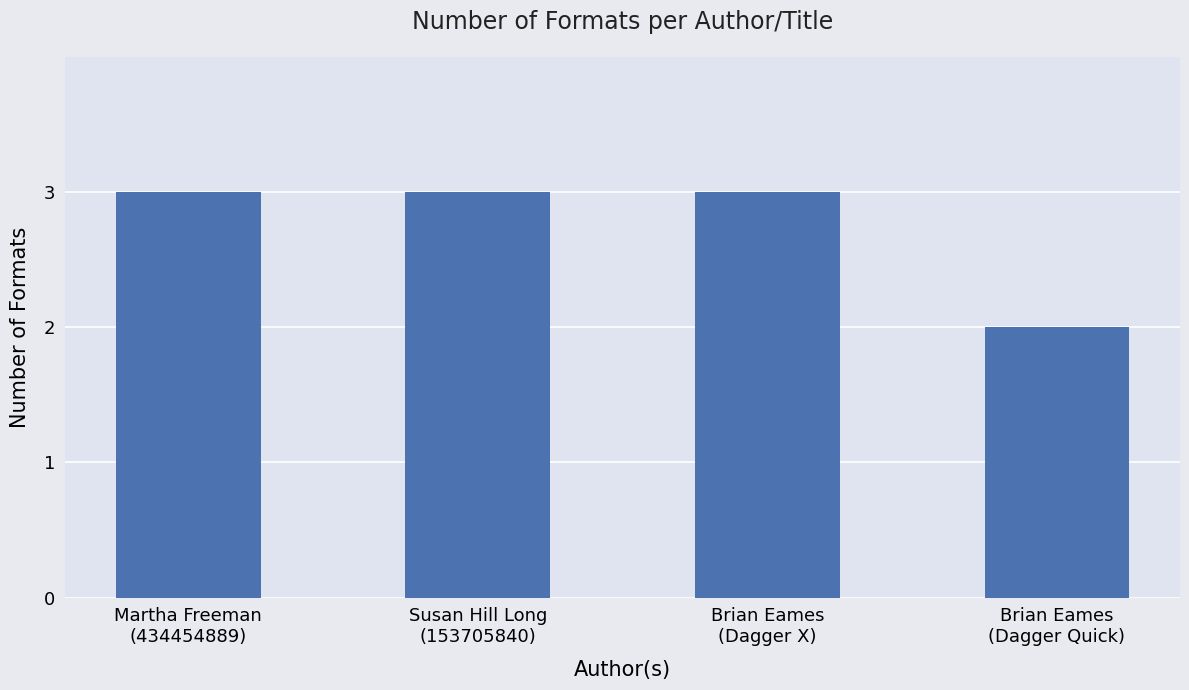

What is the change in value from Martha Freeman
(434454889) to Brian Eames
(Dagger Quick)?

-1